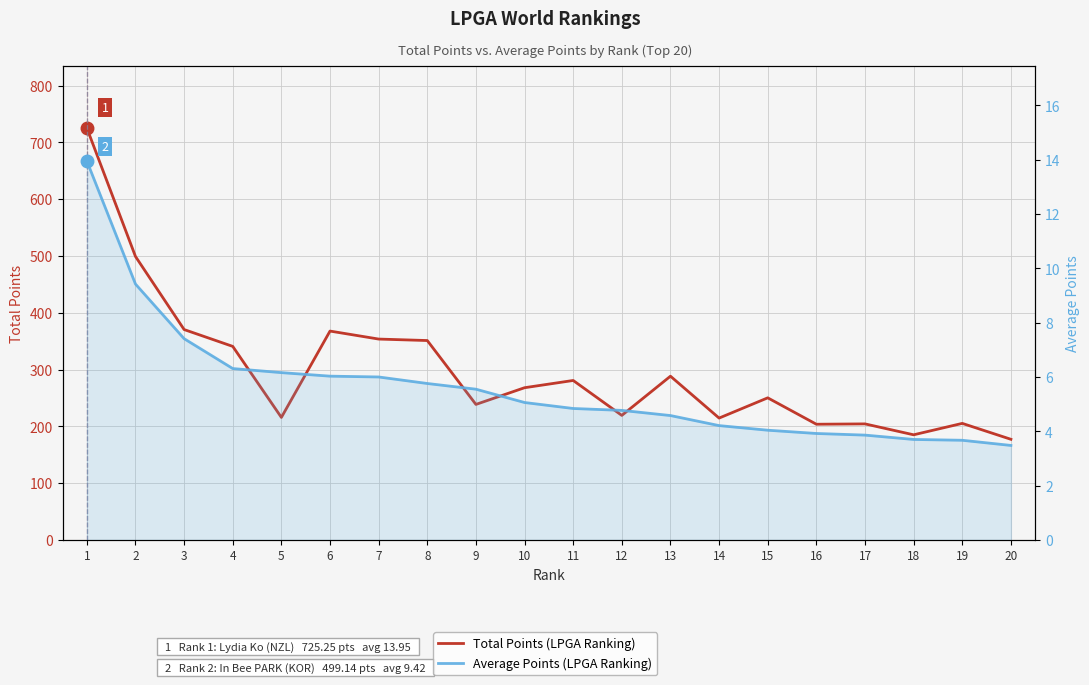

At which category does Total Points (LPGA Ranking) reach its first local peak?

6